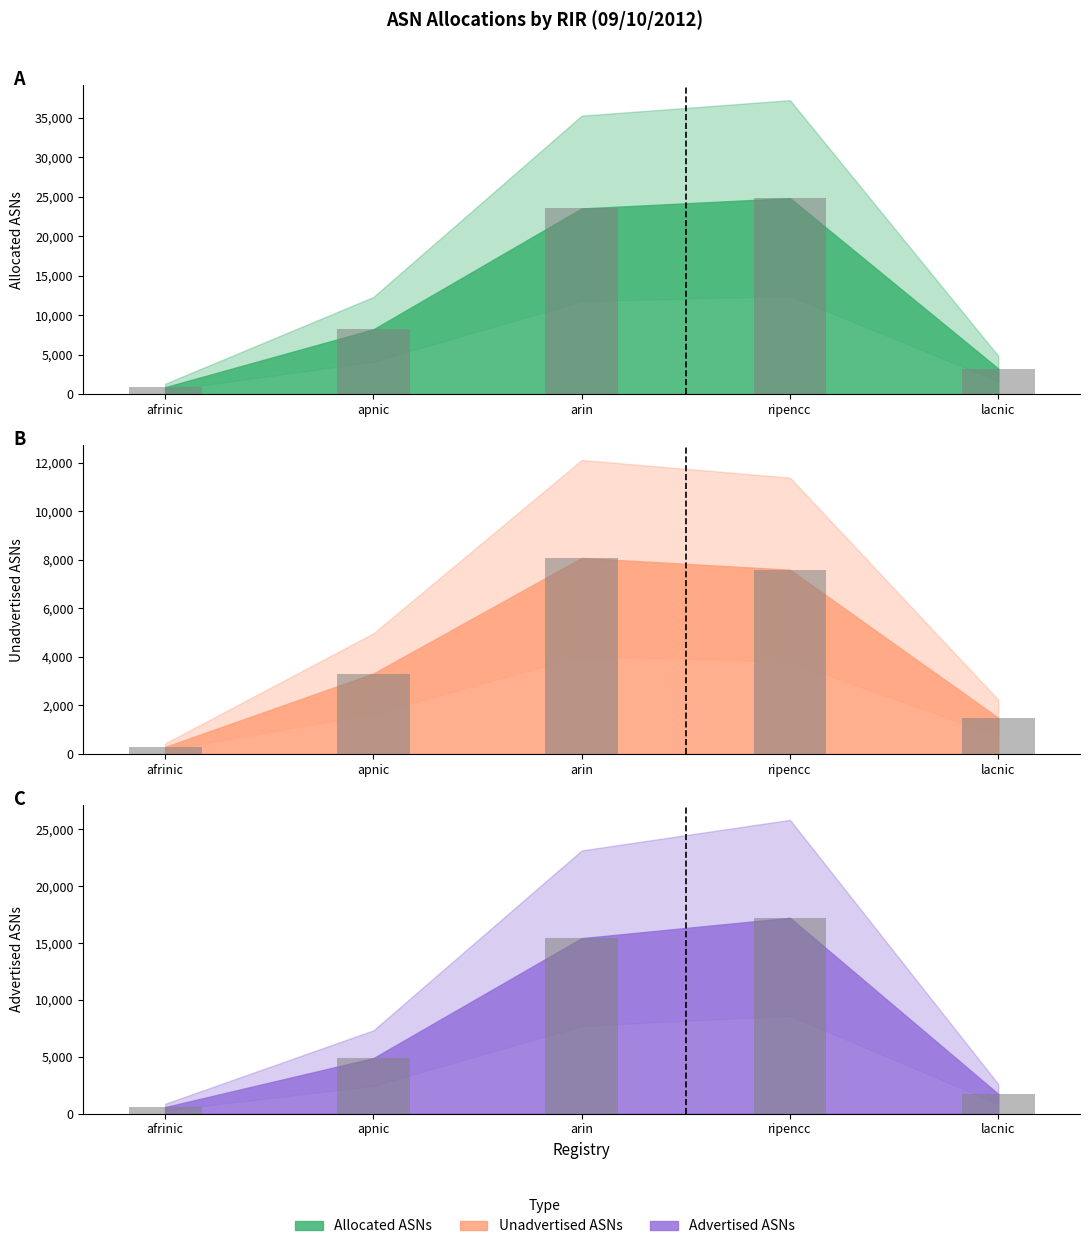

What is the difference between the Unadvertised ASNs (bar) values at afrinic and ripencc?

7310